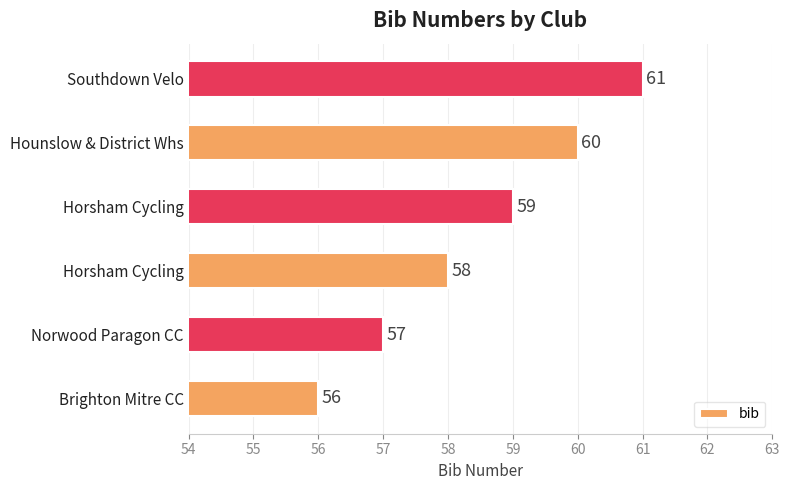

How many values are between 57 and 60?

4